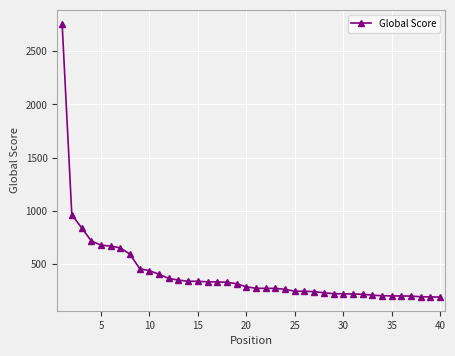

How many data points does each series have?

40